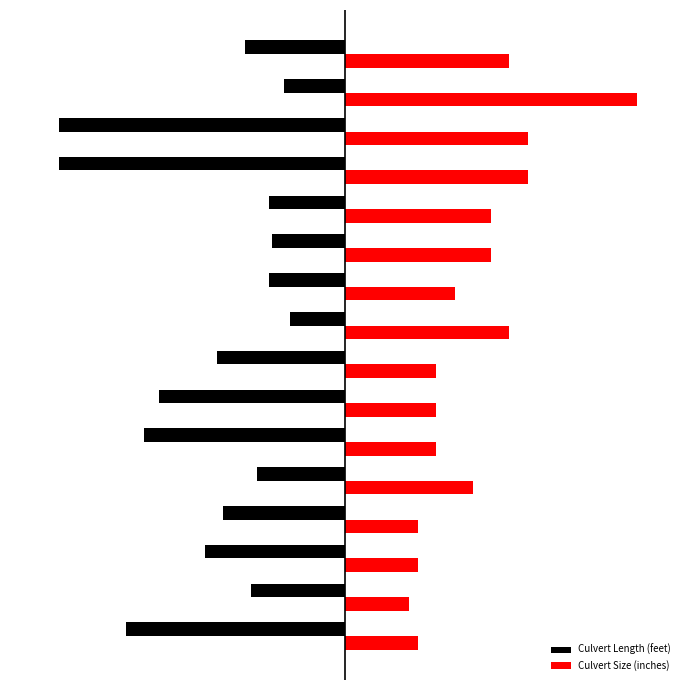

Rank the series by their maximum value, from highest to lowest.

Culvert Size (inches), Culvert Length (feet)